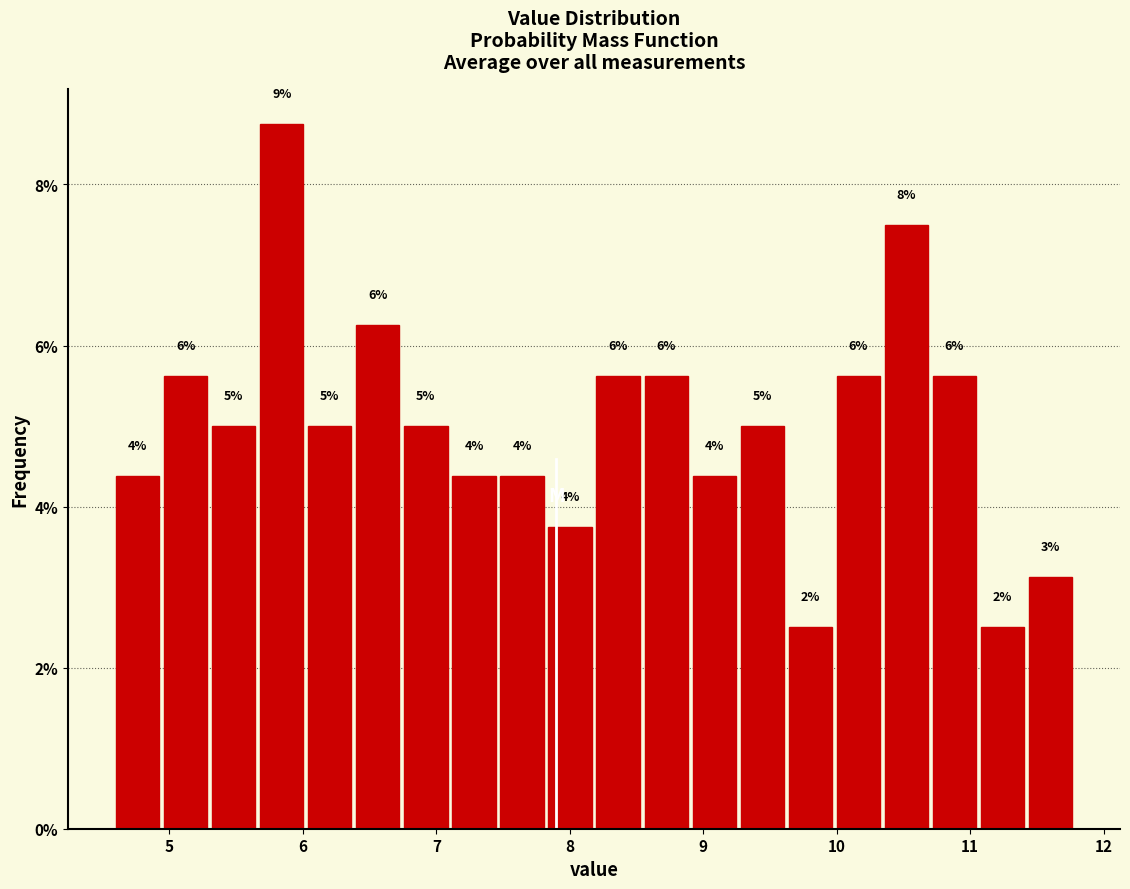

Around what value on the x-axis is the tallest bar? Give the approximate position of its centre, as read against the axis.

5.8